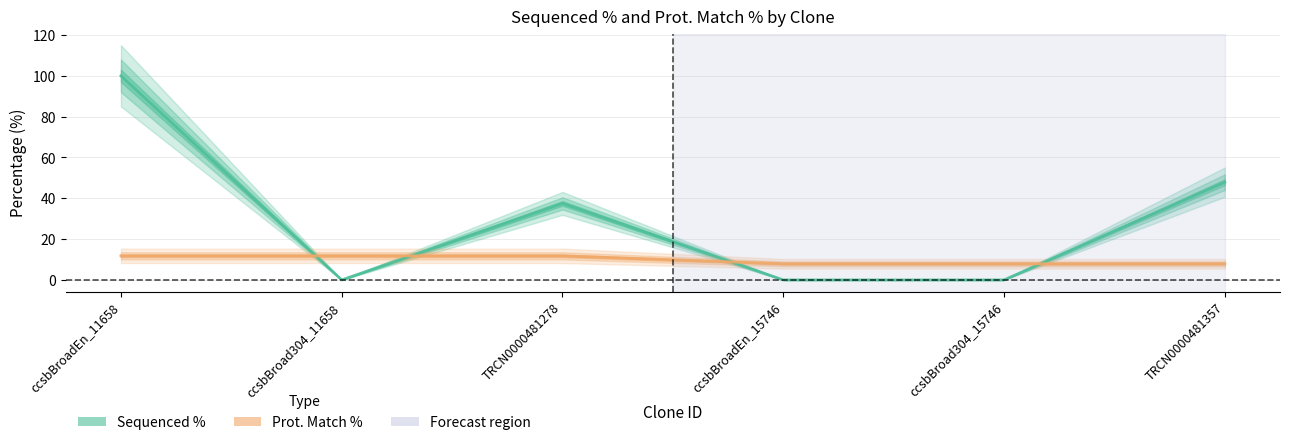

Which label corresponds to the smallest value in the chart?

ccsbBroad304_11658